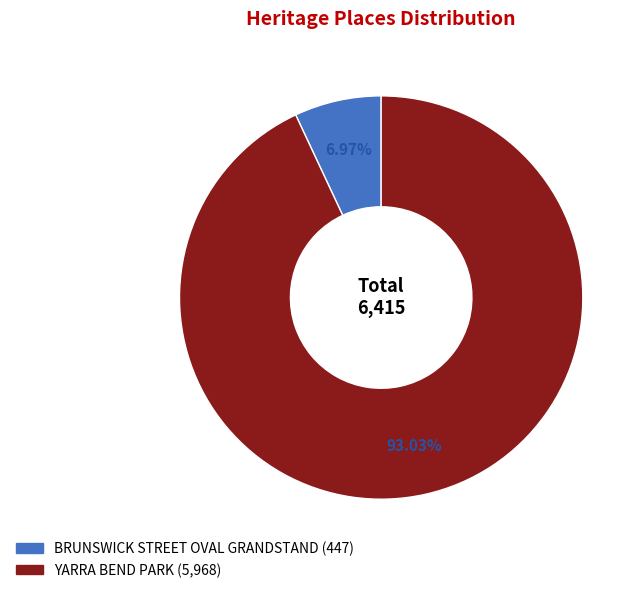

What percentage is the BRUNSWICK STREET OVAL GRANDSTAND slice, to the nearest percent?

7%